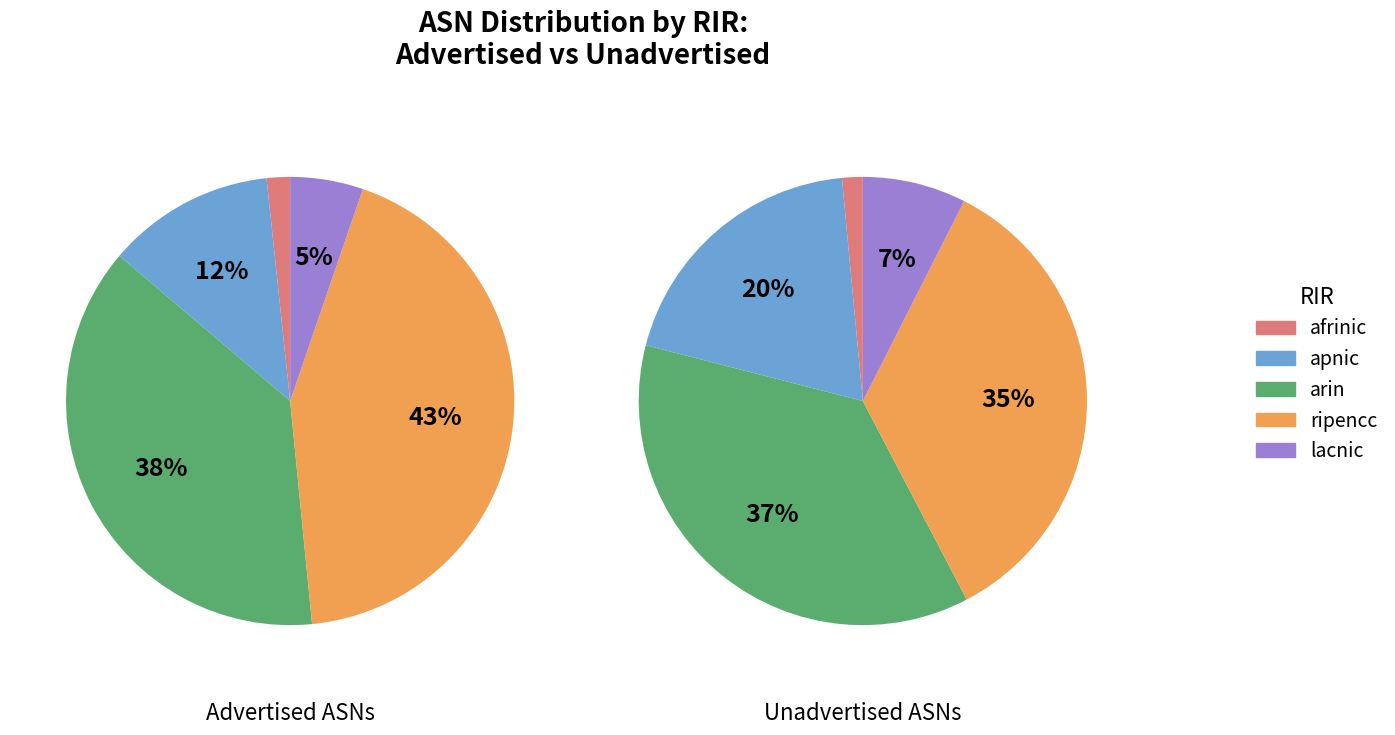

What is the spread (max minus min) of values at Unadvertised ASNs?

8149